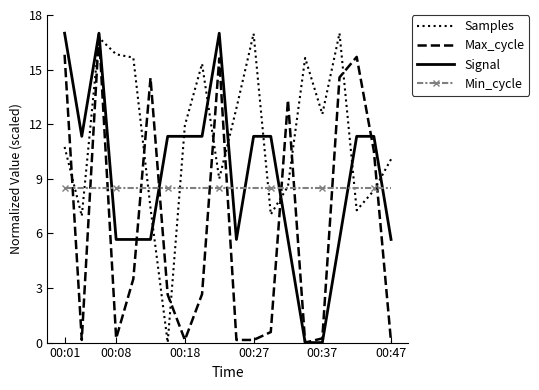

After their last crossing, which series has the higher values: Max_cycle or Samples?

Samples